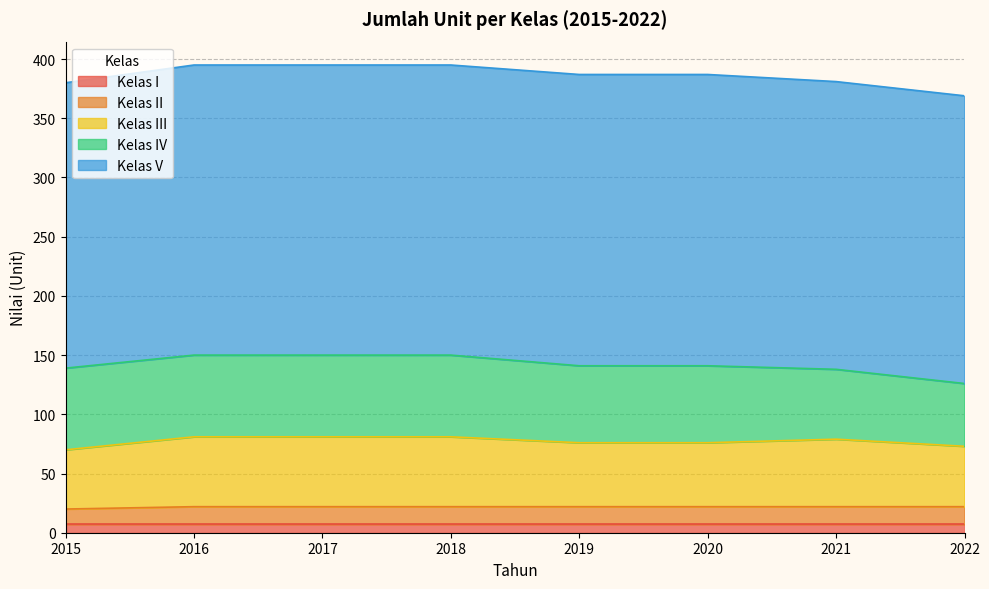

How many Kelas V values are between 243 and 246?

7